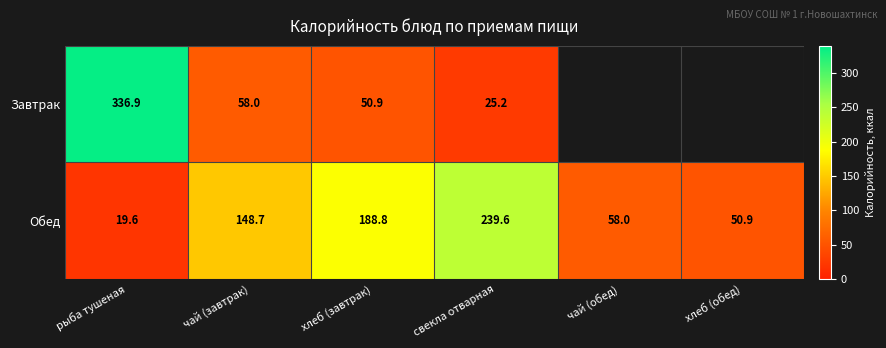

Where is Обед nearest to the value 129?

чай (завтрак)